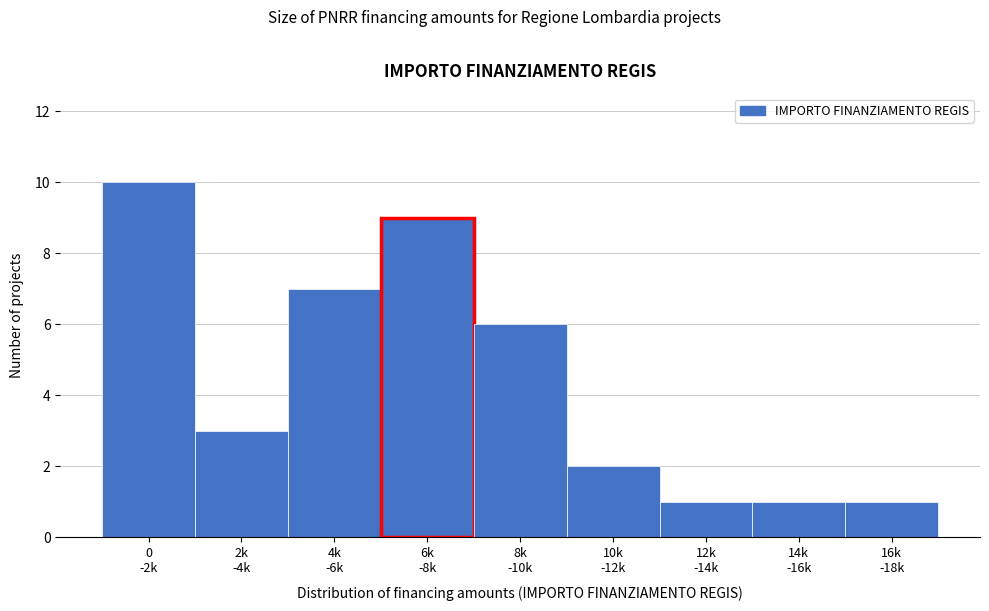

Reading left to right, transcribe all the data shown in this chart.

10	3	7	9	6	2	1	1	1